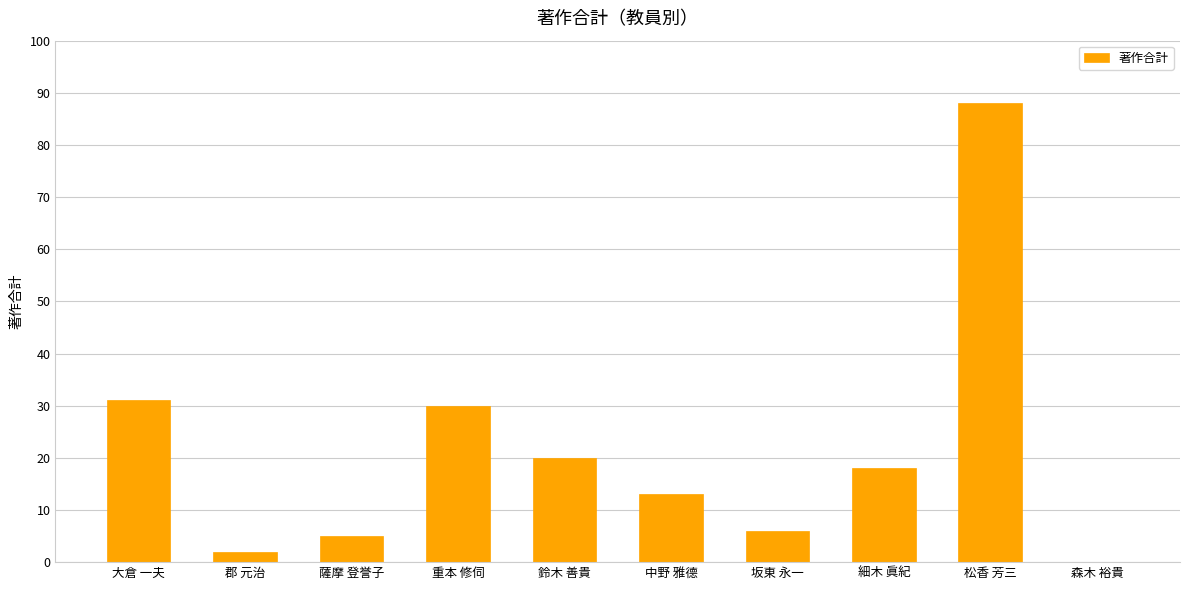

At which category does the chart reach its peak across all series?

松香 芳三